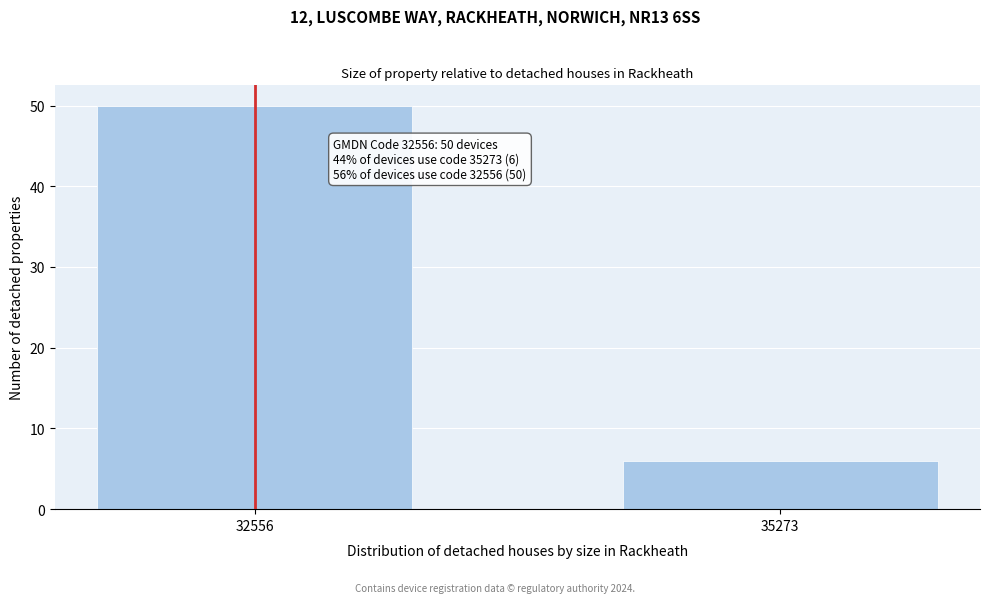

Reading left to right, extract all data points from this chart.

32556=50	35273=6